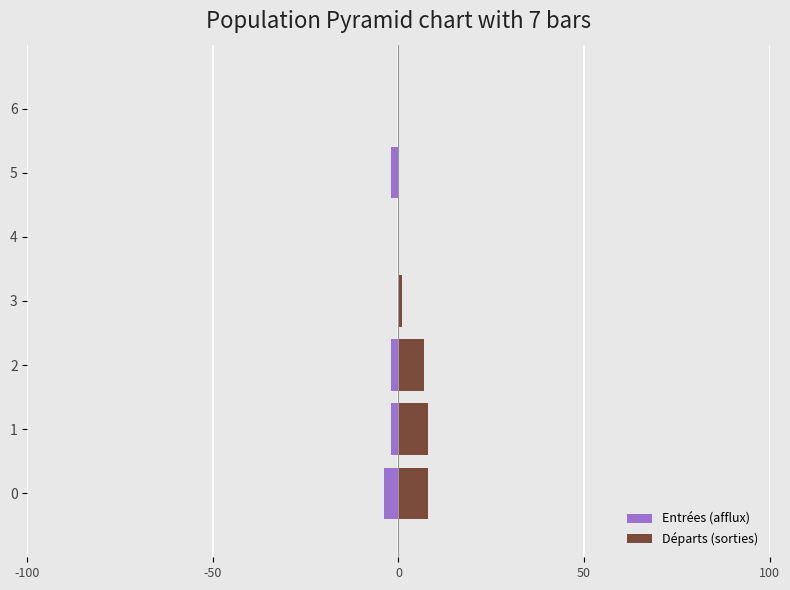

How many bars are there in total?

14